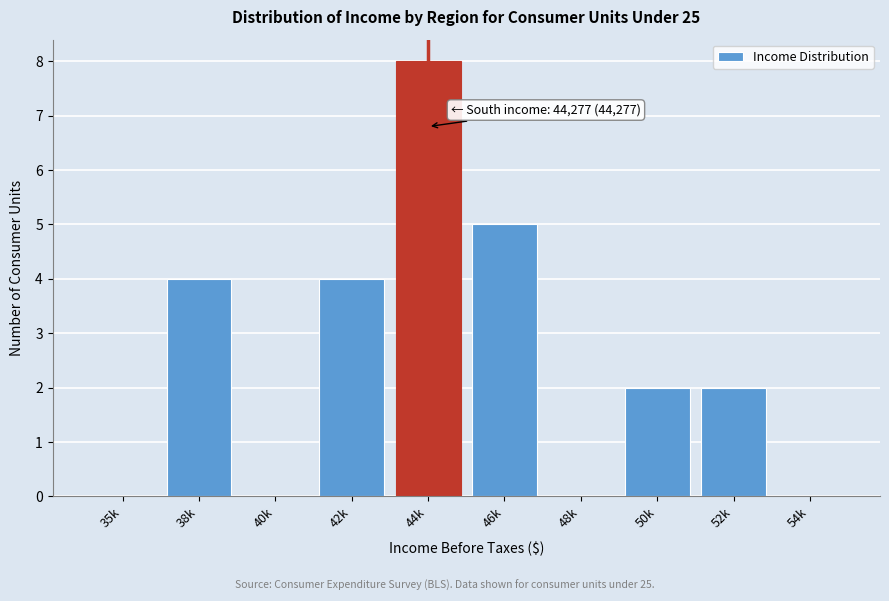

Reading left to right, transcribe all the data shown in this chart.

35k=0	38k=4	40k=0	42k=4	44k=8	46k=5	48k=0	50k=2	52k=2	54k=0